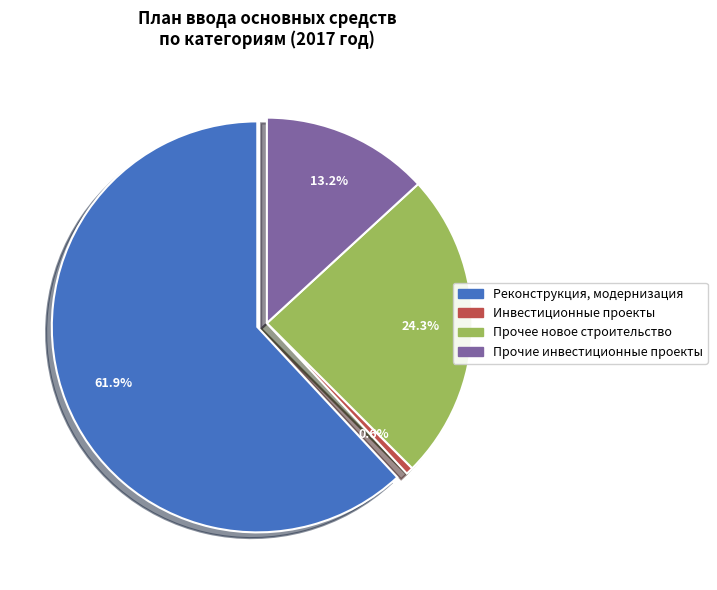

What is the majority slice?

Реконструкция, модернизация